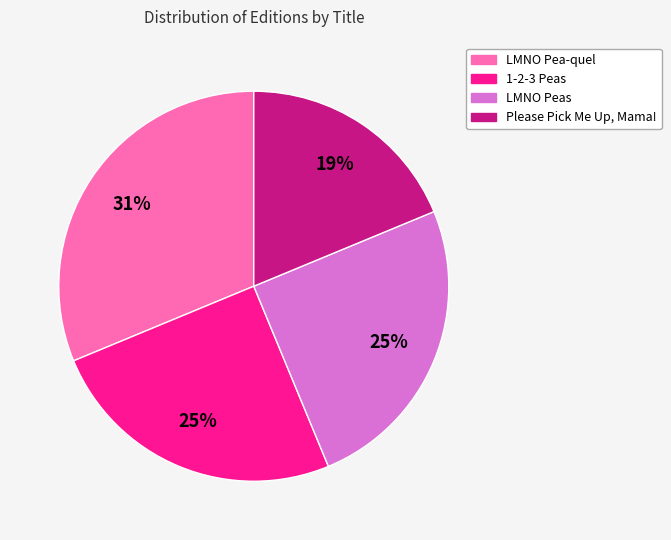

Is it true that Please Pick Me Up, Mama! is 19% of the pie?

True